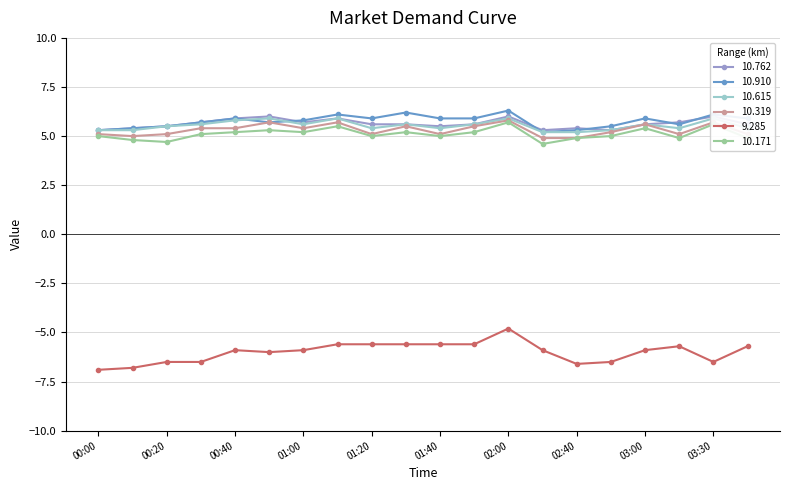

What is the minimum value shown in the chart?

-6.9